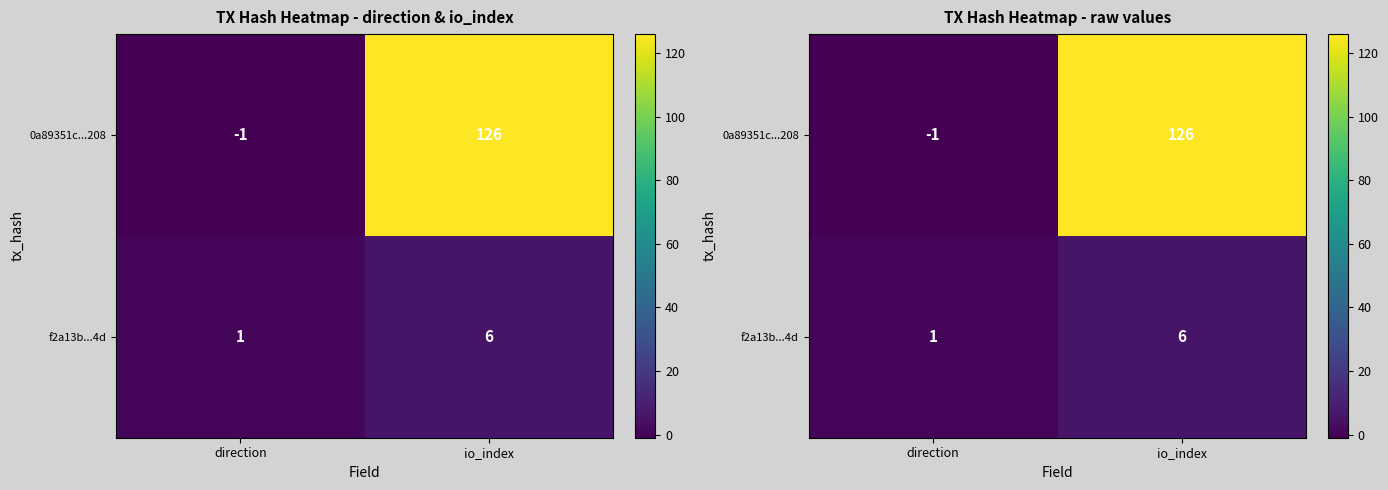

Which category has the lowest value across all series?

direction